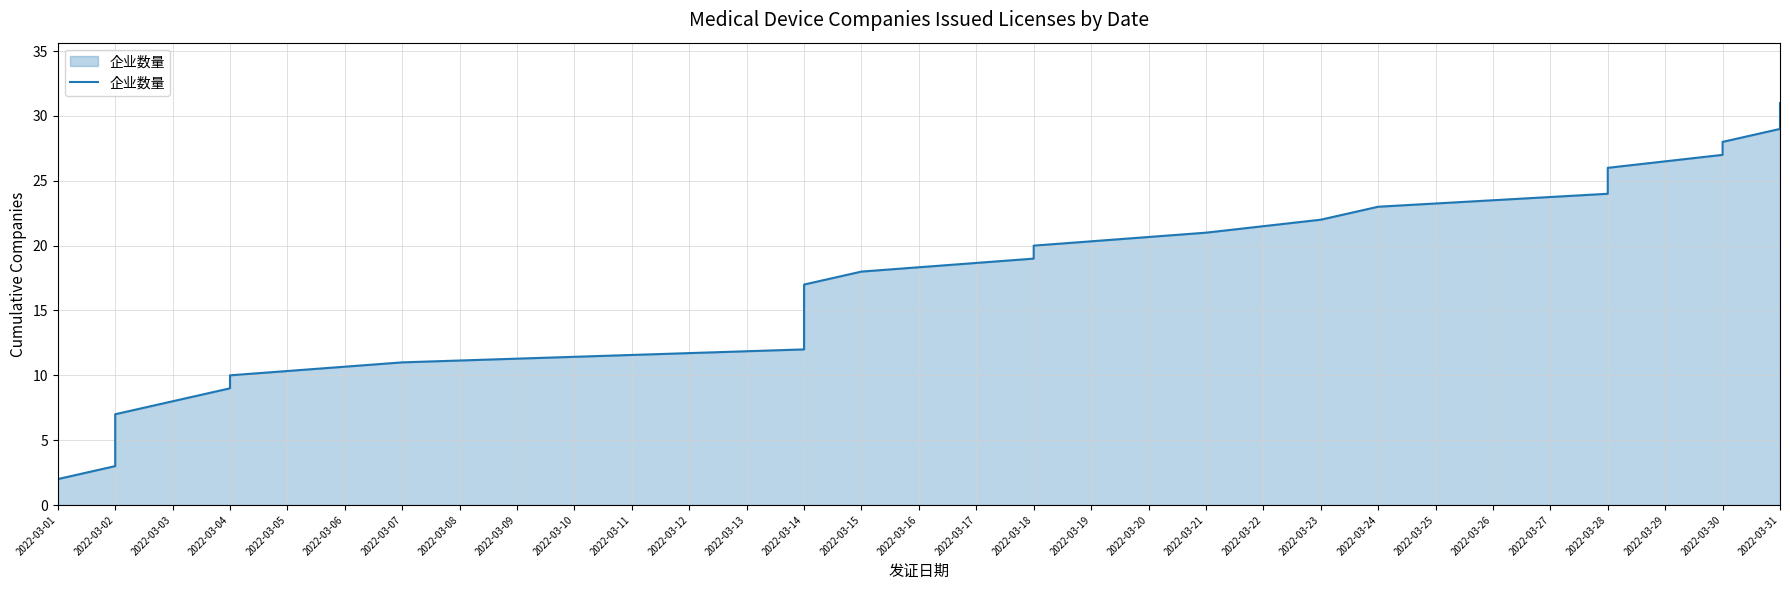

True or false: there are more than 0 points higher than both neighbors.

False